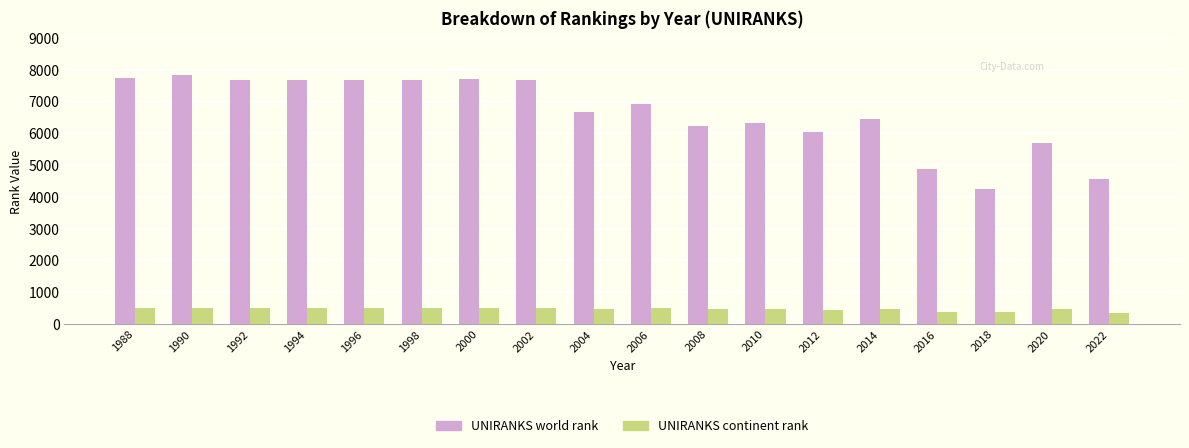

Is the value of UNIRANKS continent rank at 2002 greater than the value of UNIRANKS world rank at 1988?

No